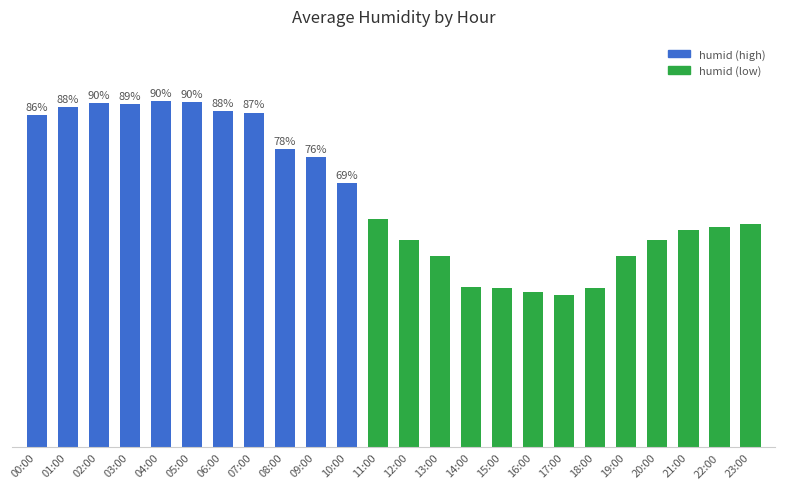

What is the change in value from 04:00 to 06:00?

-2.5